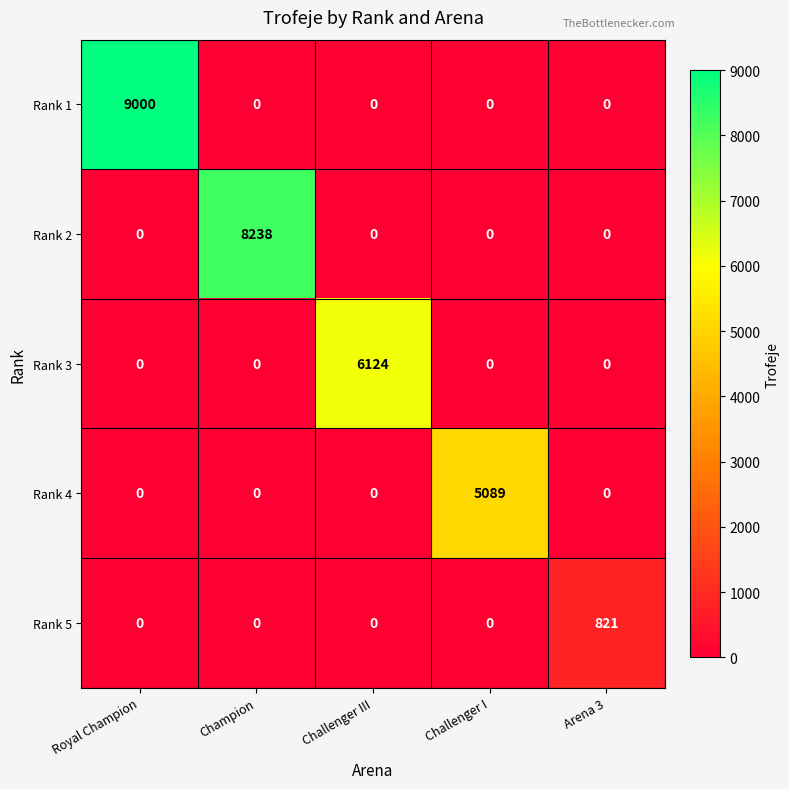

Reading left to right, extract all data points from this chart.

Rank 1: 9000	0	0	0	0
Rank 2: 0	8238	0	0	0
Rank 3: 0	0	6124	0	0
Rank 4: 0	0	0	5089	0
Rank 5: 0	0	0	0	821